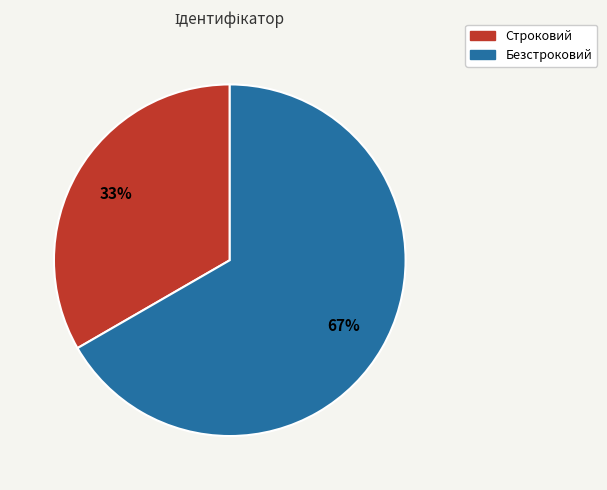

To the nearest percent, what portion does Безстроковий represent?

67%